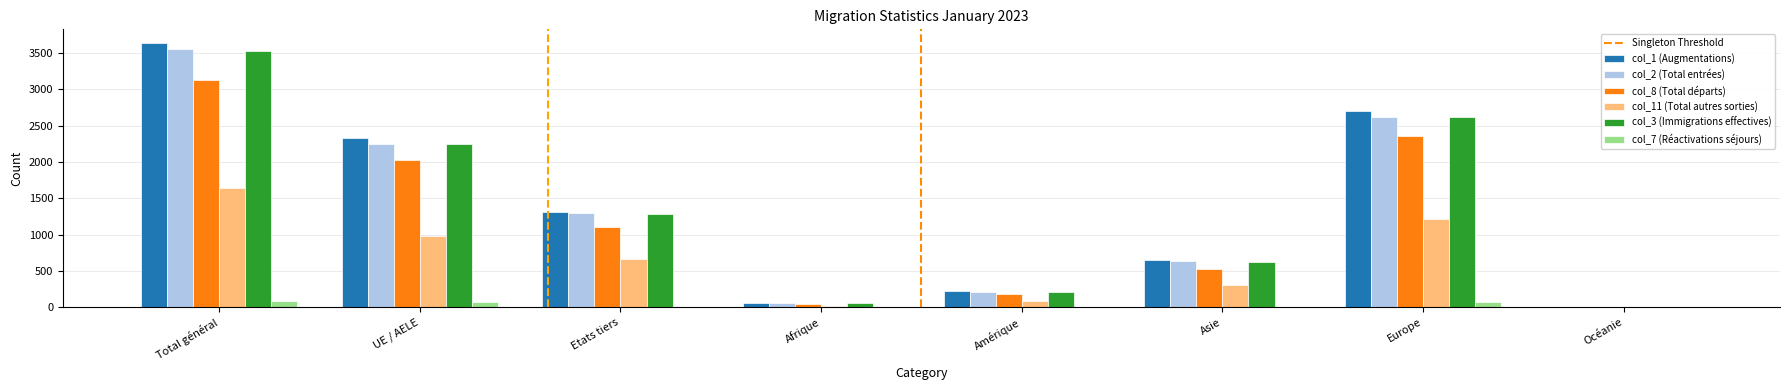

What is the maximum value shown in the chart?

3644